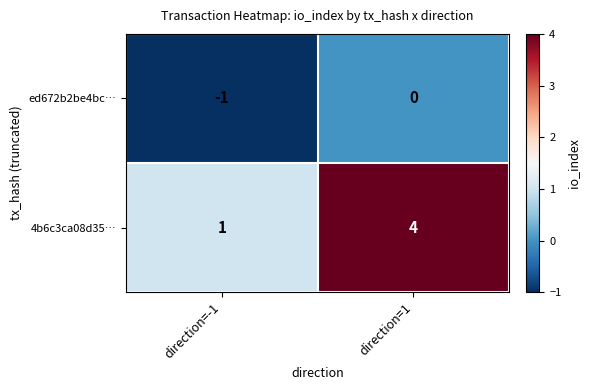

At which category does the chart reach its minimum across all series?

direction=-1